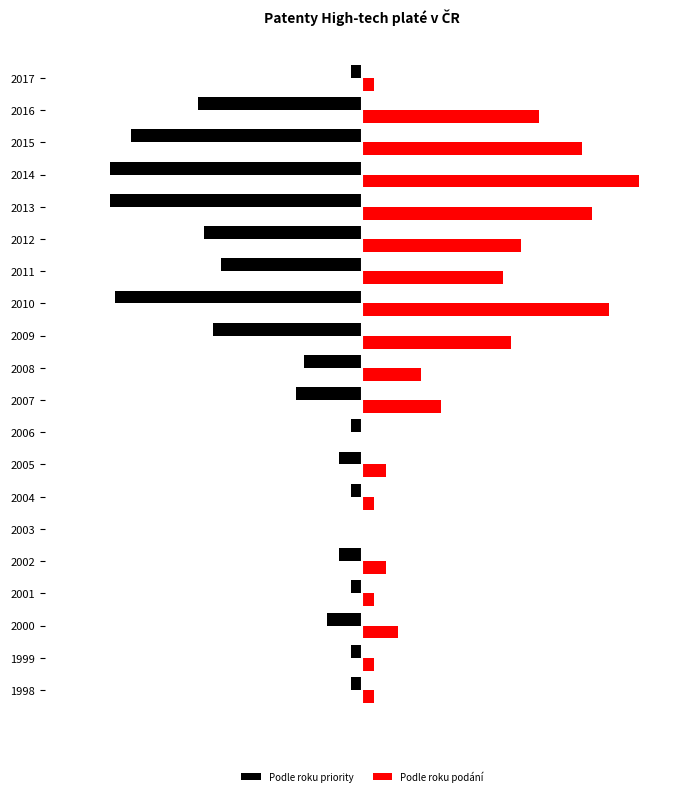

What are all the series names shown in the legend?

Podle roku priority, Podle roku podání